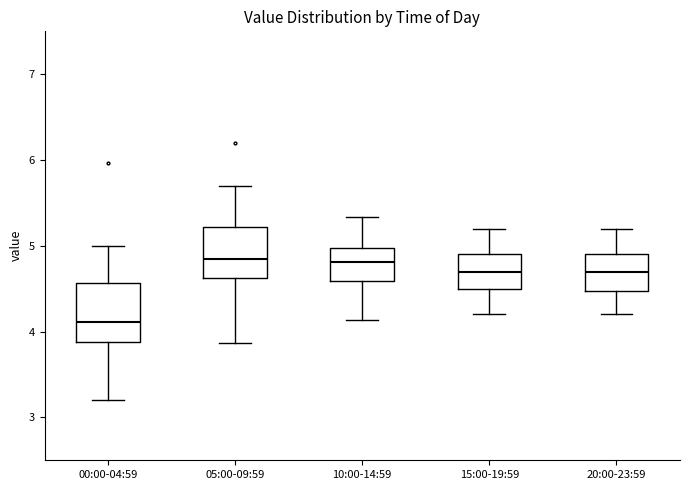

Which box has the lowest median line?

00:00-04:59